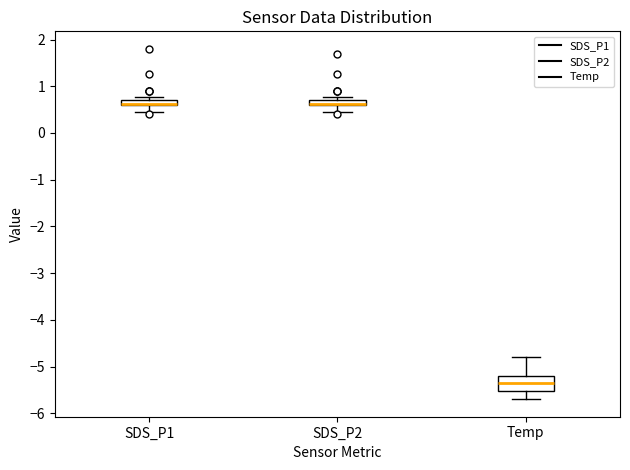

Comparing the boxes themselves (not the whiskers), which one is the tallest?

Temp